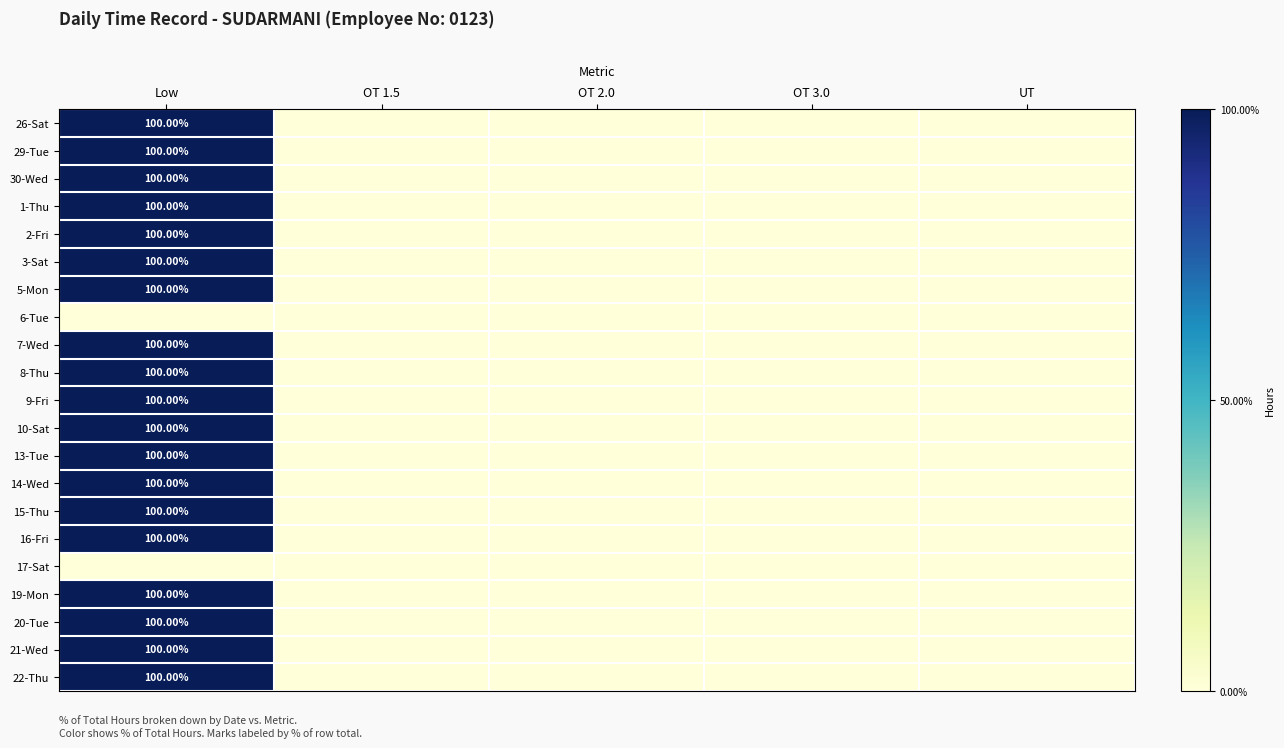

At which label does 13-Tue reach its minimum?

OT 1.5